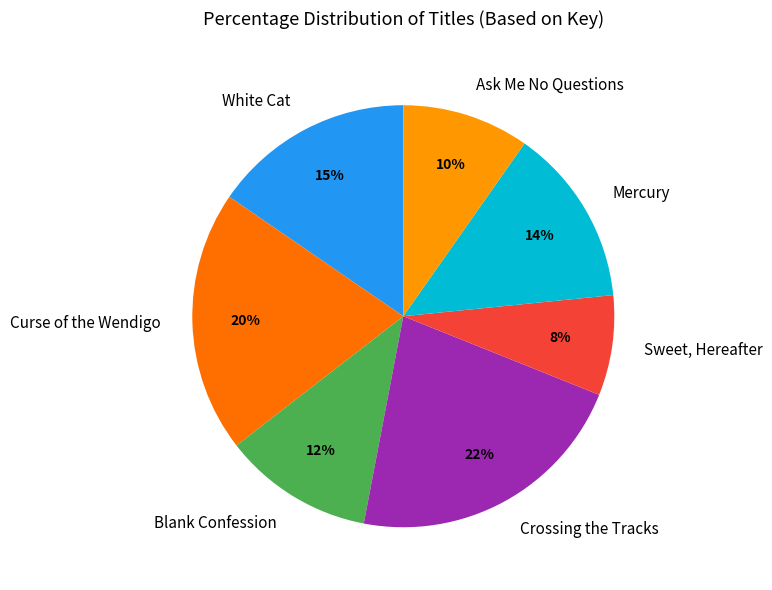

Is there any slice that represents more than half of the pie?

No